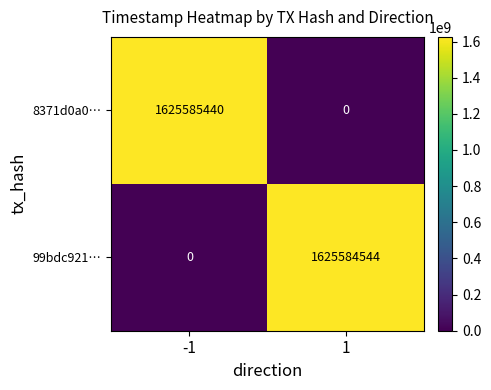

Reading right to left, what are all the values shown in this chart?

8371d0a0…: 0	1625585440
99bdc921…: 1625584544	0